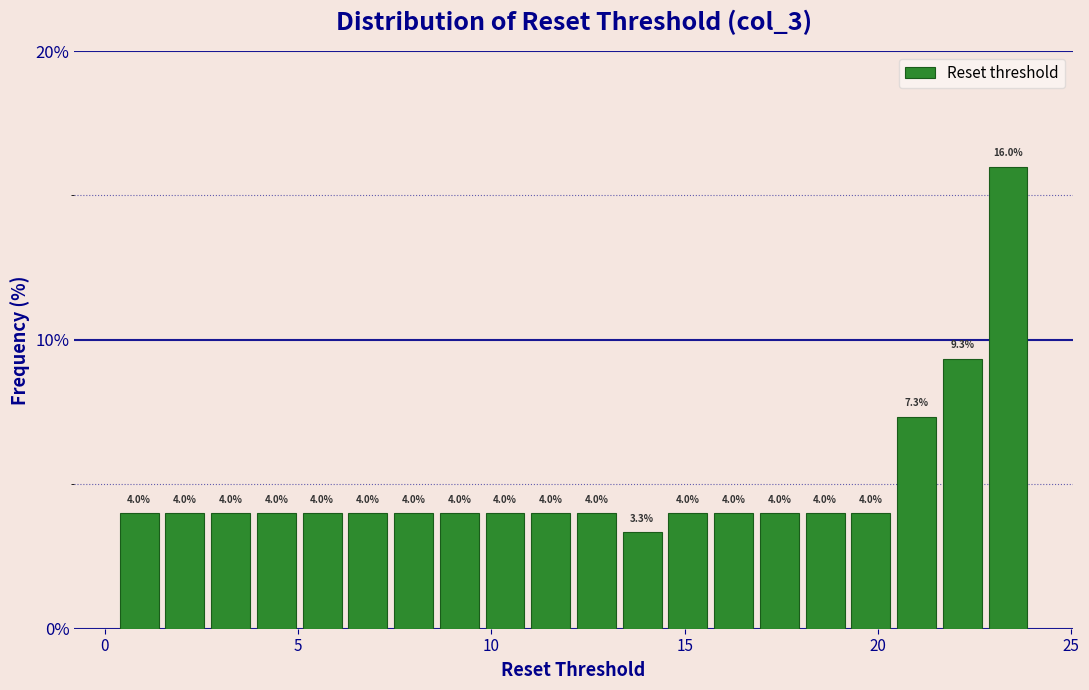

Read against the x-axis, roughly where is the centre of the tallest bar?

23.5